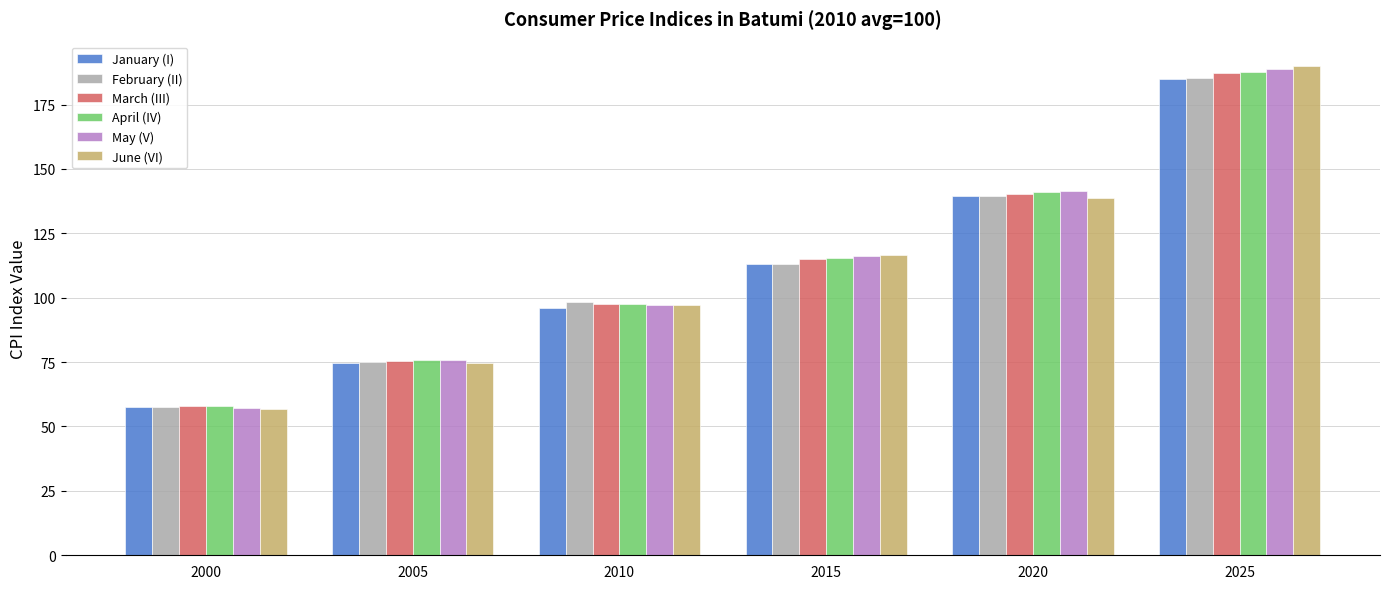

At which label does March (III) reach its minimum?

2000